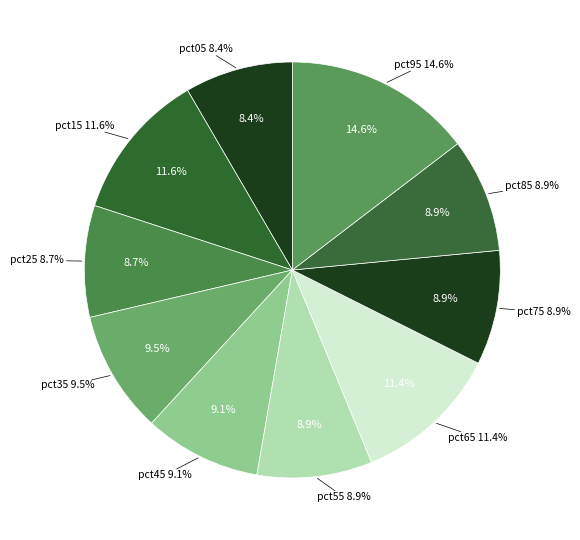

How many slices are in this pie chart?

10